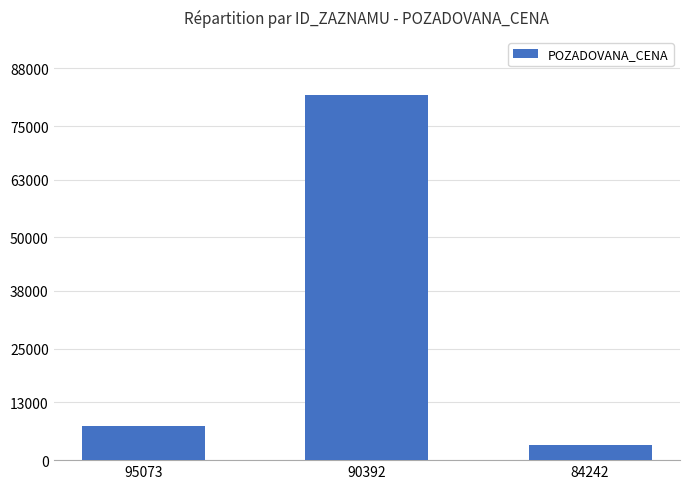

What is the difference between the maximum and minimum values?

78530